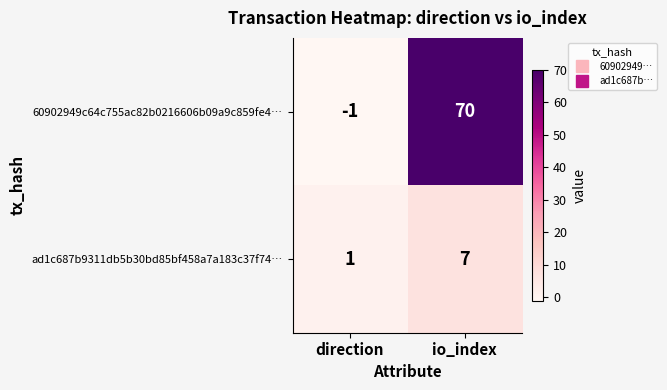

Which category has the lowest value across all series?

direction